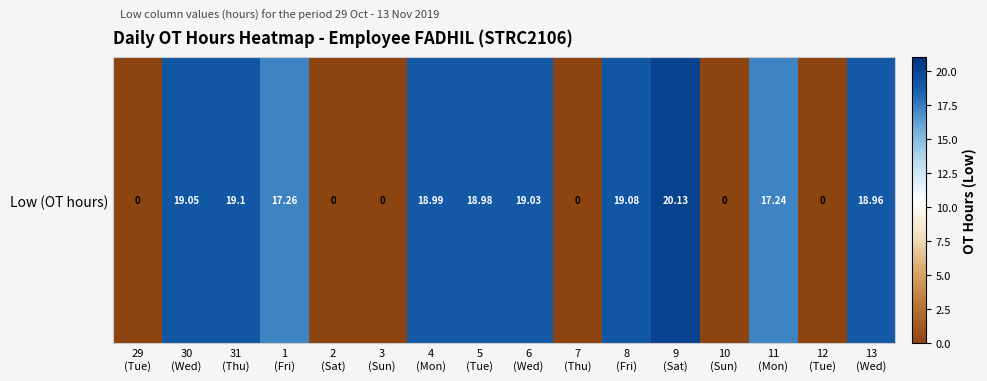

How many series are shown in this chart?

1